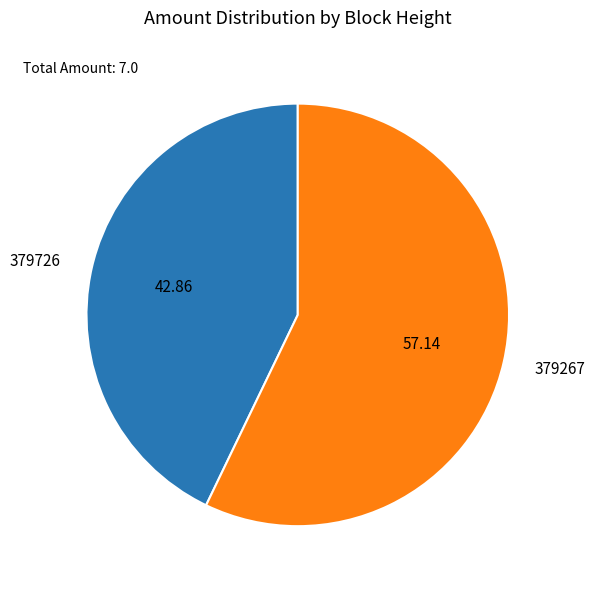

The 379267 slice represents 57% of the pie. True or false?

True